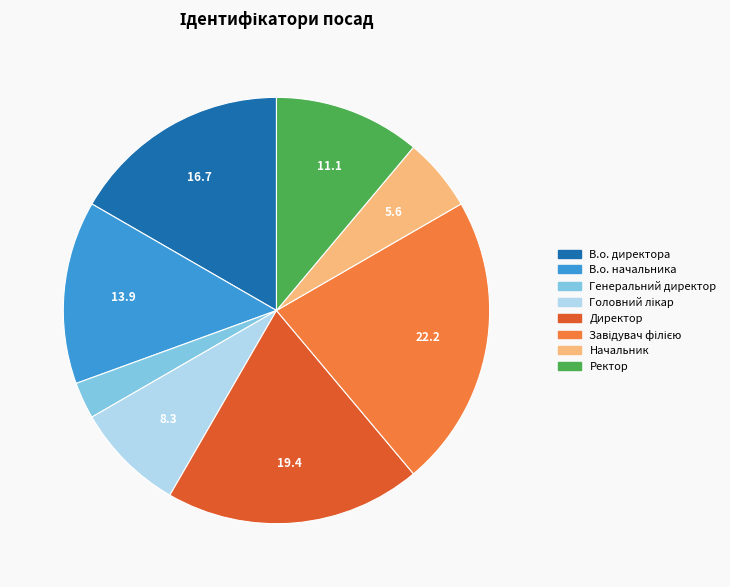

The В.о. начальника slice represents 3% of the pie. True or false?

False